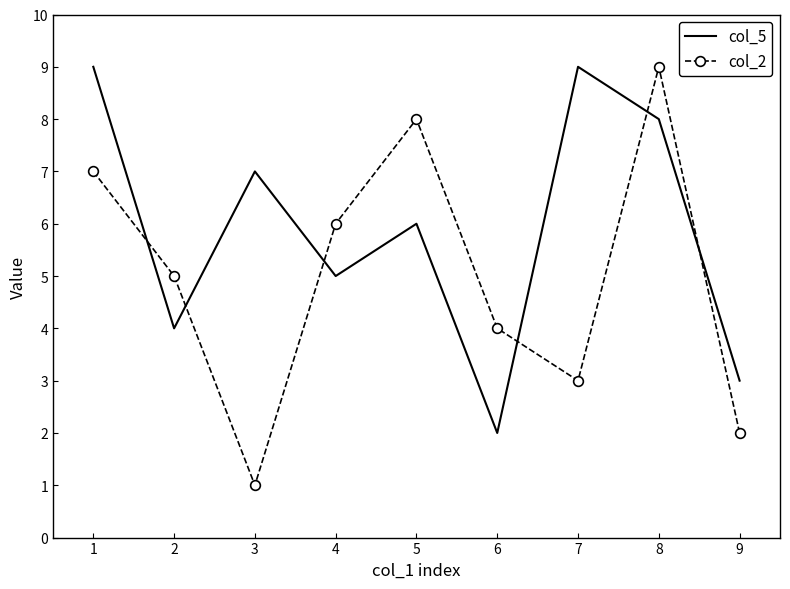

The value of col_5 at 4 is 5. True or false?

True